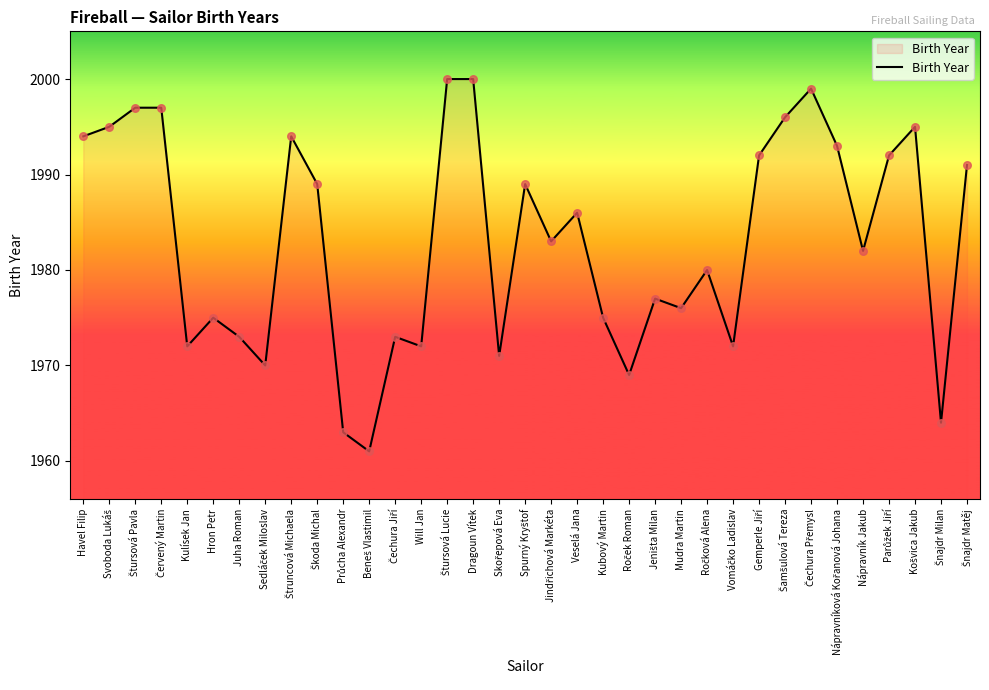

What is the difference between the maximum and minimum values?

39